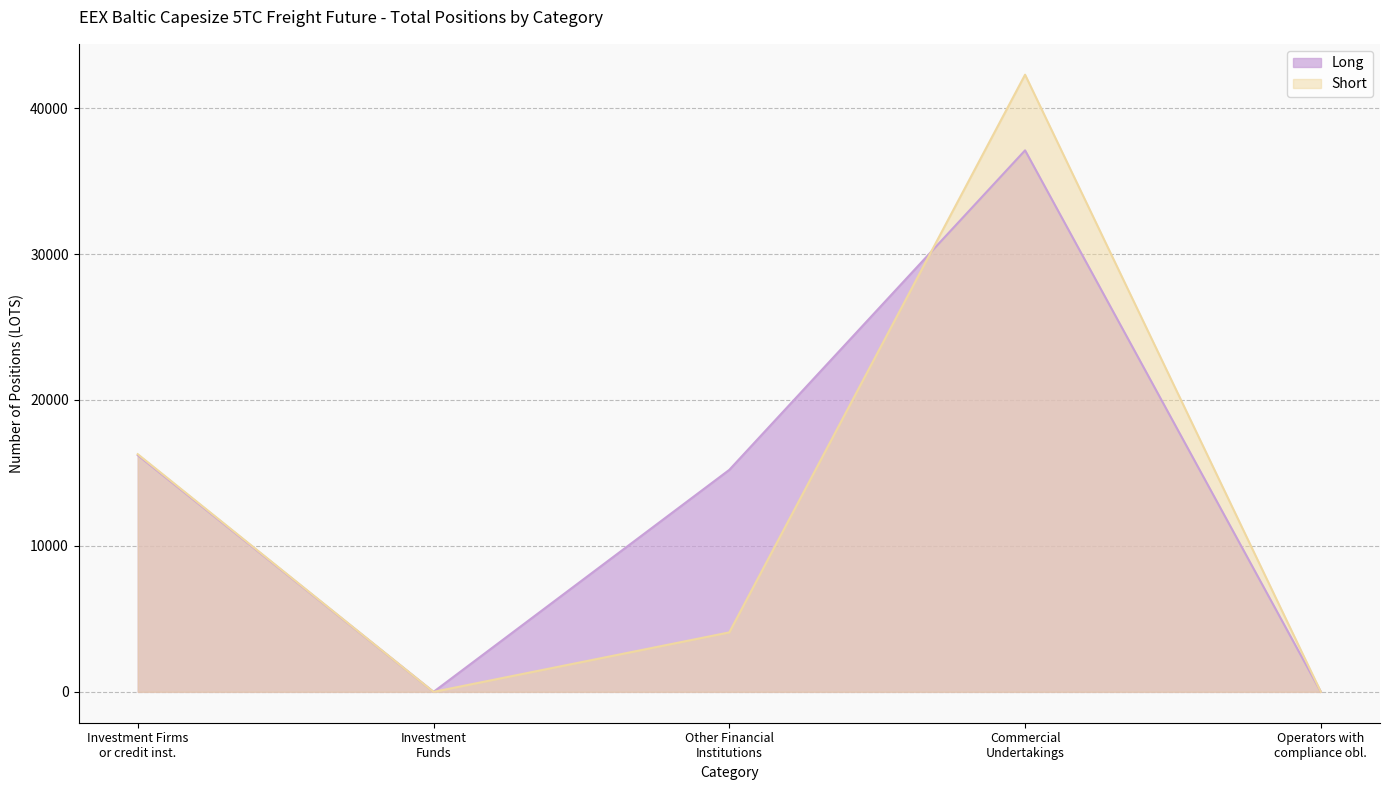

How many values in the Long series exceed 15212?

3